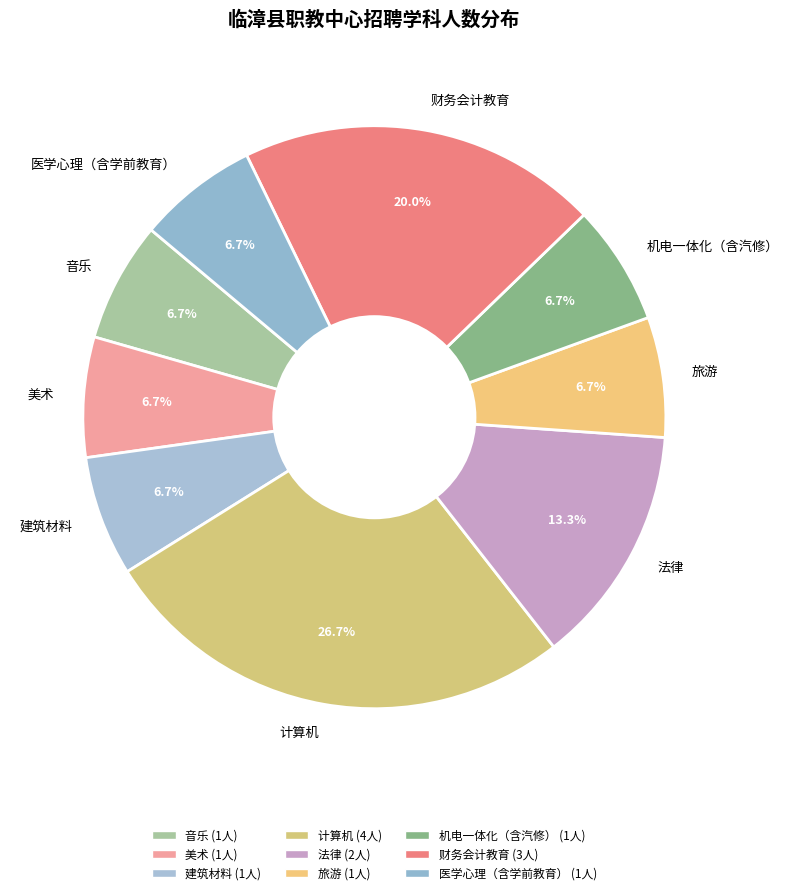

True or false: 旅游 accounts for 7% of the total.

True